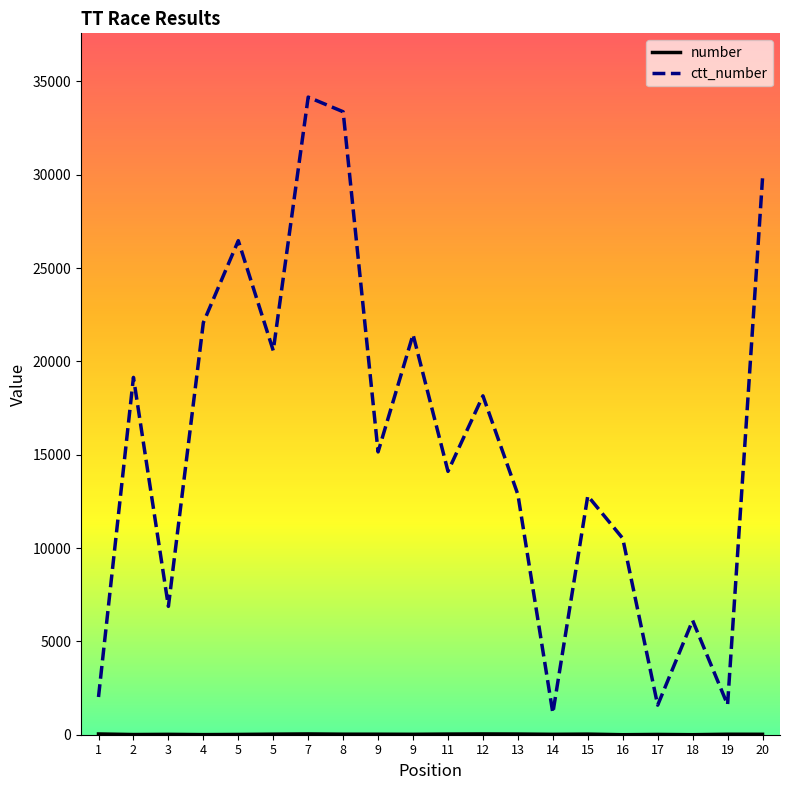

Where is number nearest to the value 21?

14